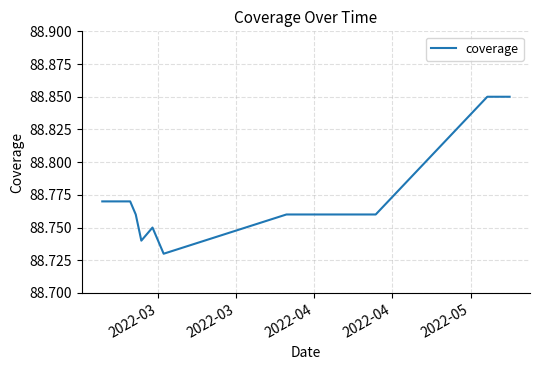

How many interior local peaks (higher than both neighbors) does the data have?

1